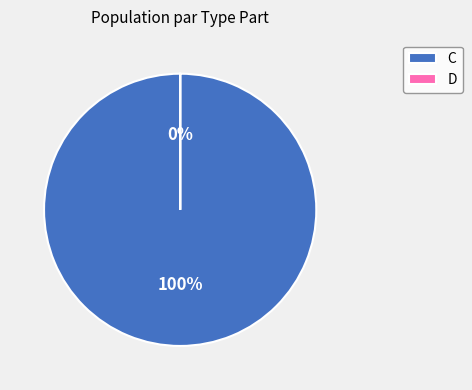

Which slice represents more than half of the pie?

C